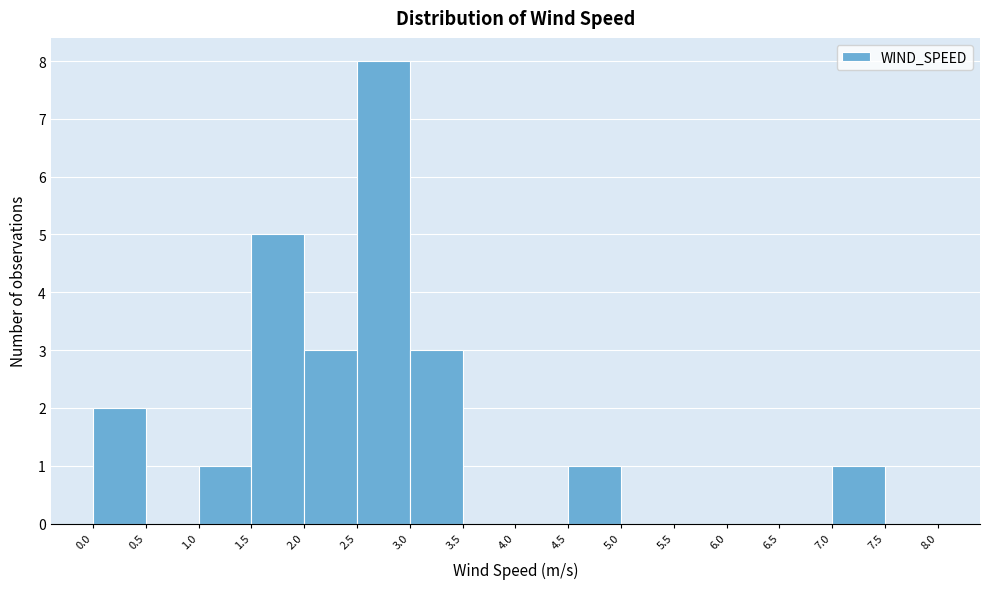

Which range on the x-axis has the tallest bar?

2.5 to 3.0